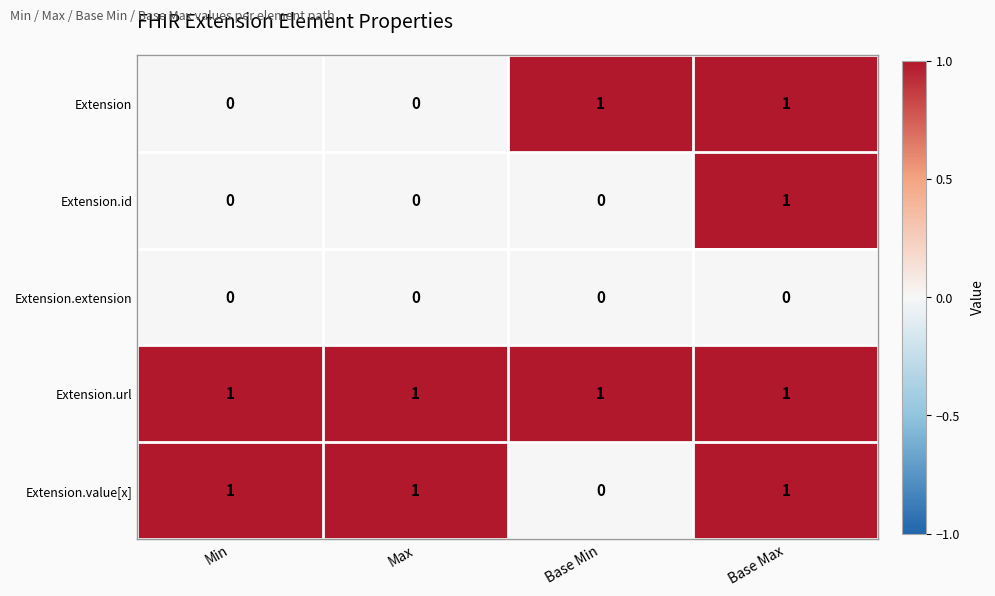

What is the total value across all series at Base Max?

4